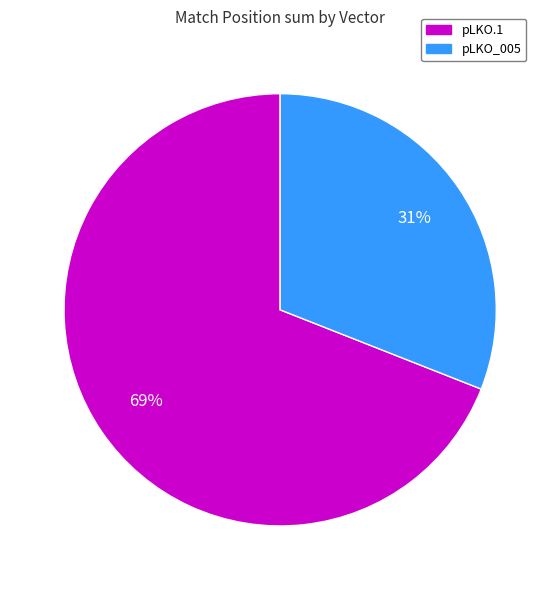

Is there a majority slice in this chart?

Yes